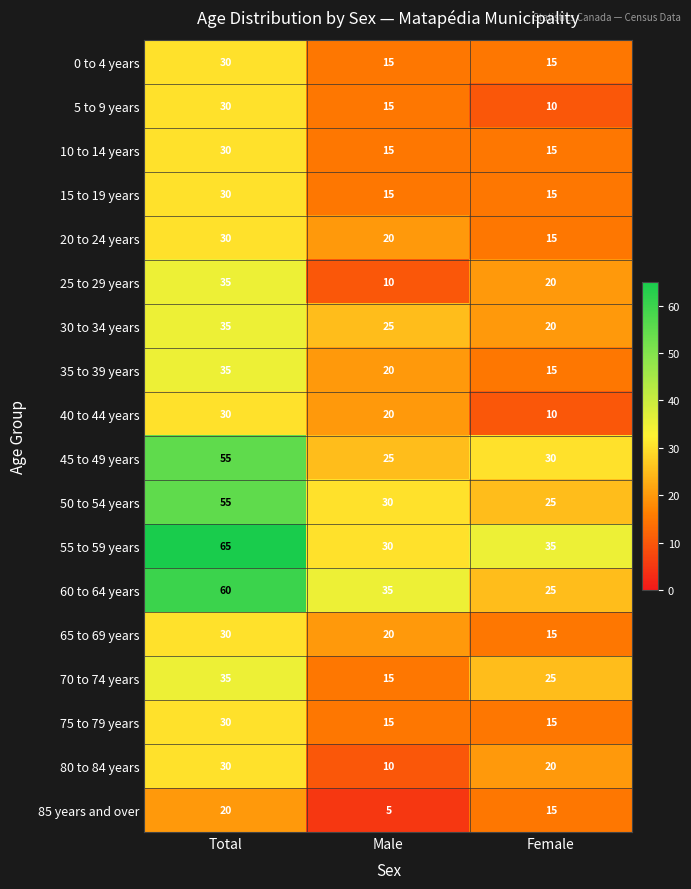

The 40 to 44 years series shows 4 at Female. True or false?

False